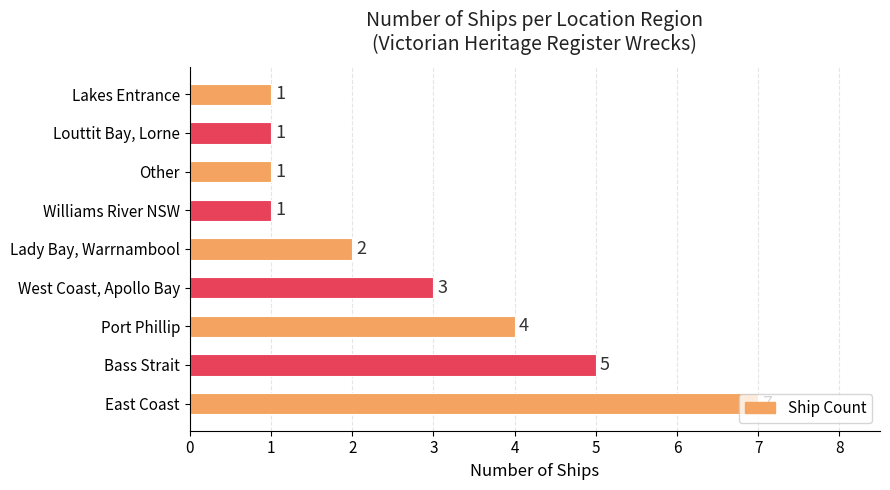

What is the change in value from East Coast to Lady Bay, Warrnambool?

-5